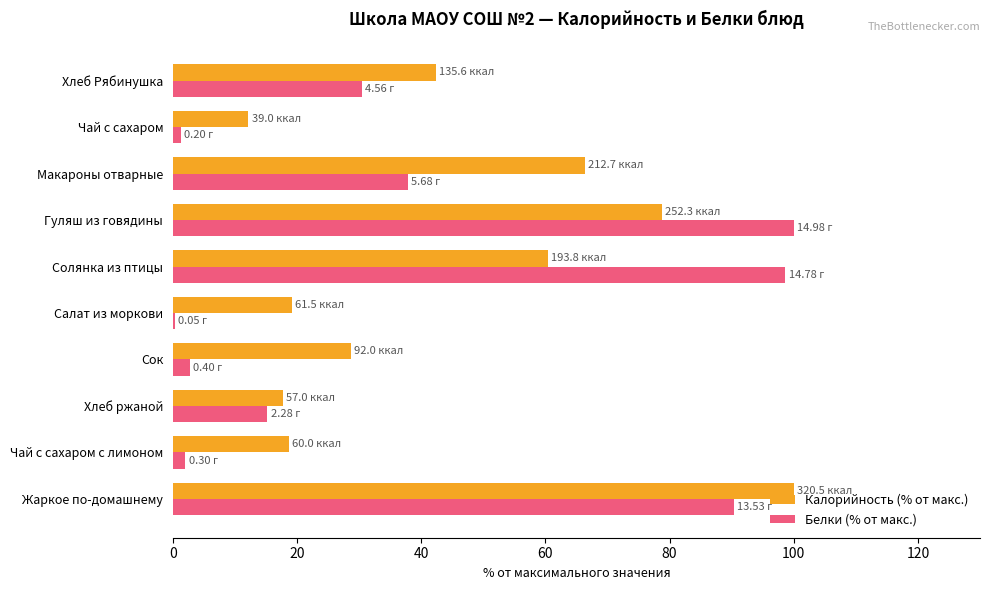

What is the total value across all series at Жаркое по-домашнему?

190.3